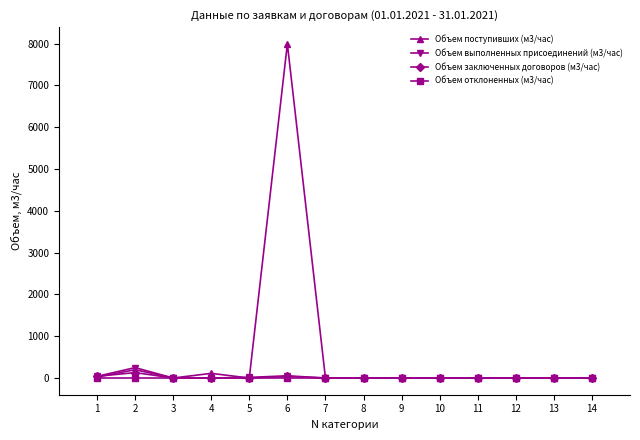

What is the maximum value for Объем поступивших (м3/час)?

7995.0